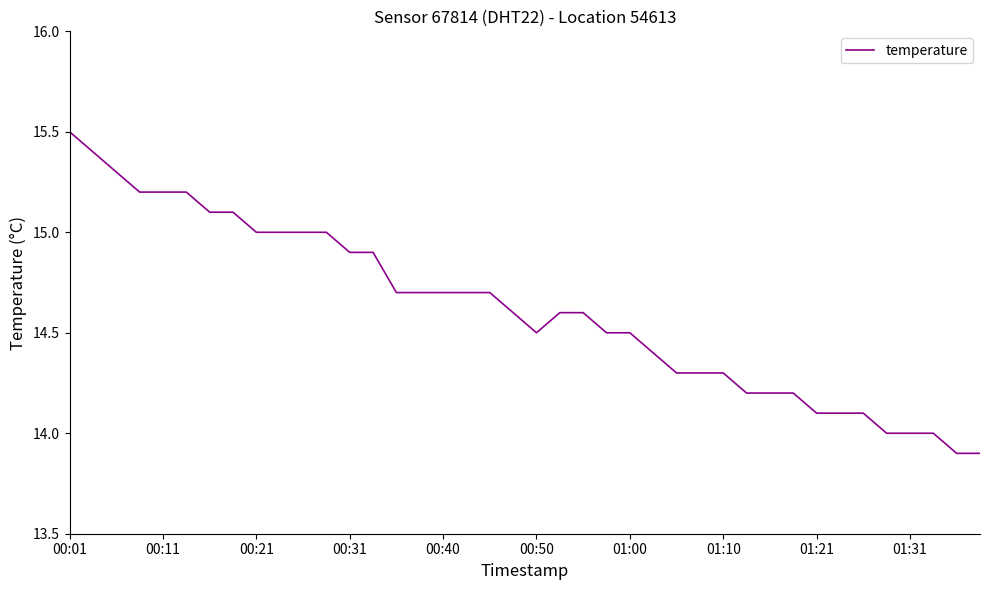

What is the minimum value shown in the chart?

13.9